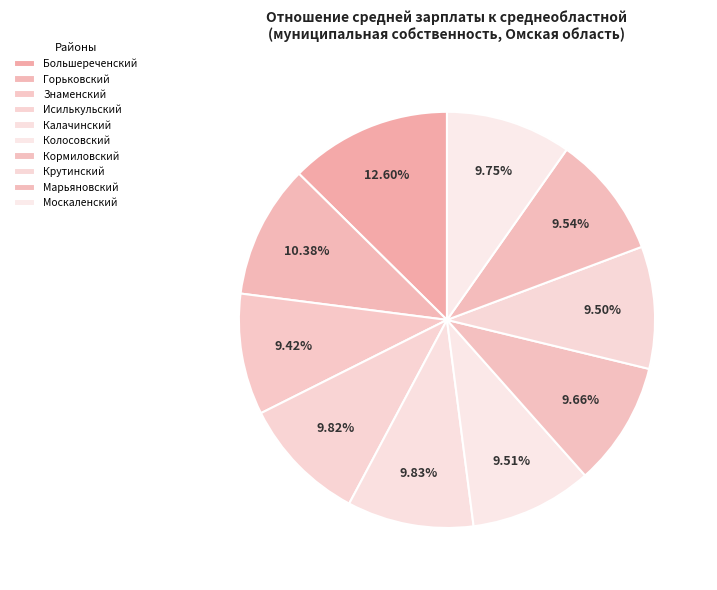

How many slices are in this pie chart?

10